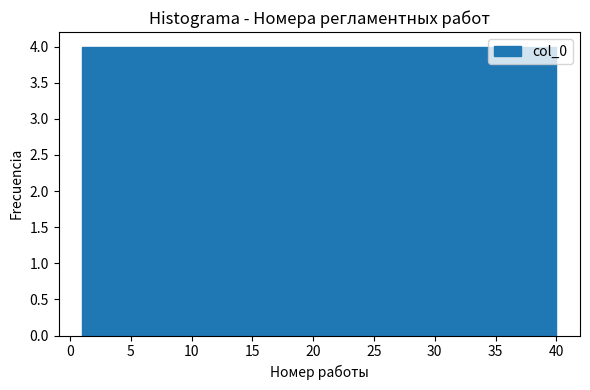

Reading left to right, list every bar in this chart as the range it spans on the x-axis followed by its height. Neither the bar edges nor the heights are printed on the chart, so give them approximately, as read against the axes.

1.0 to 4.9: 4
4.9 to 8.8: 4
8.8 to 12.7: 4
12.7 to 16.6: 4
16.6 to 20.5: 4
20.5 to 24.4: 4
24.4 to 28.3: 4
28.3 to 32.2: 4
32.2 to 36.1: 4
36.1 to 40.0: 4